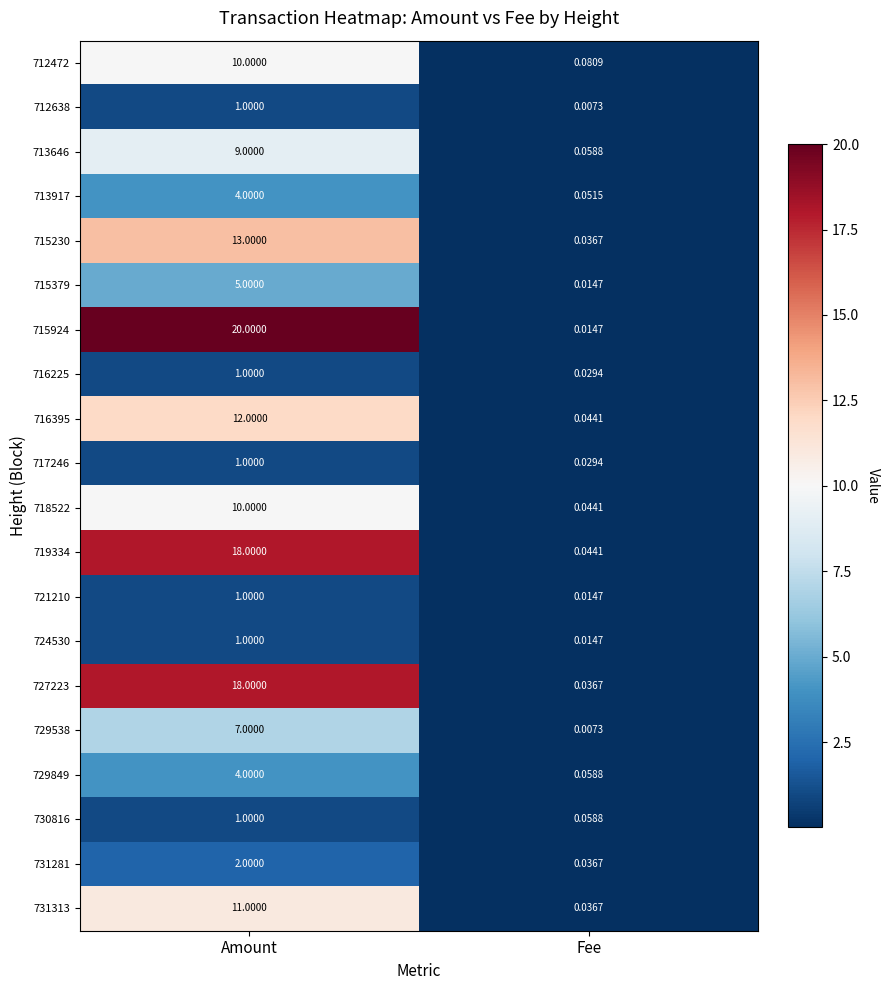

Which category has the highest value in the 716395 series?

Amount